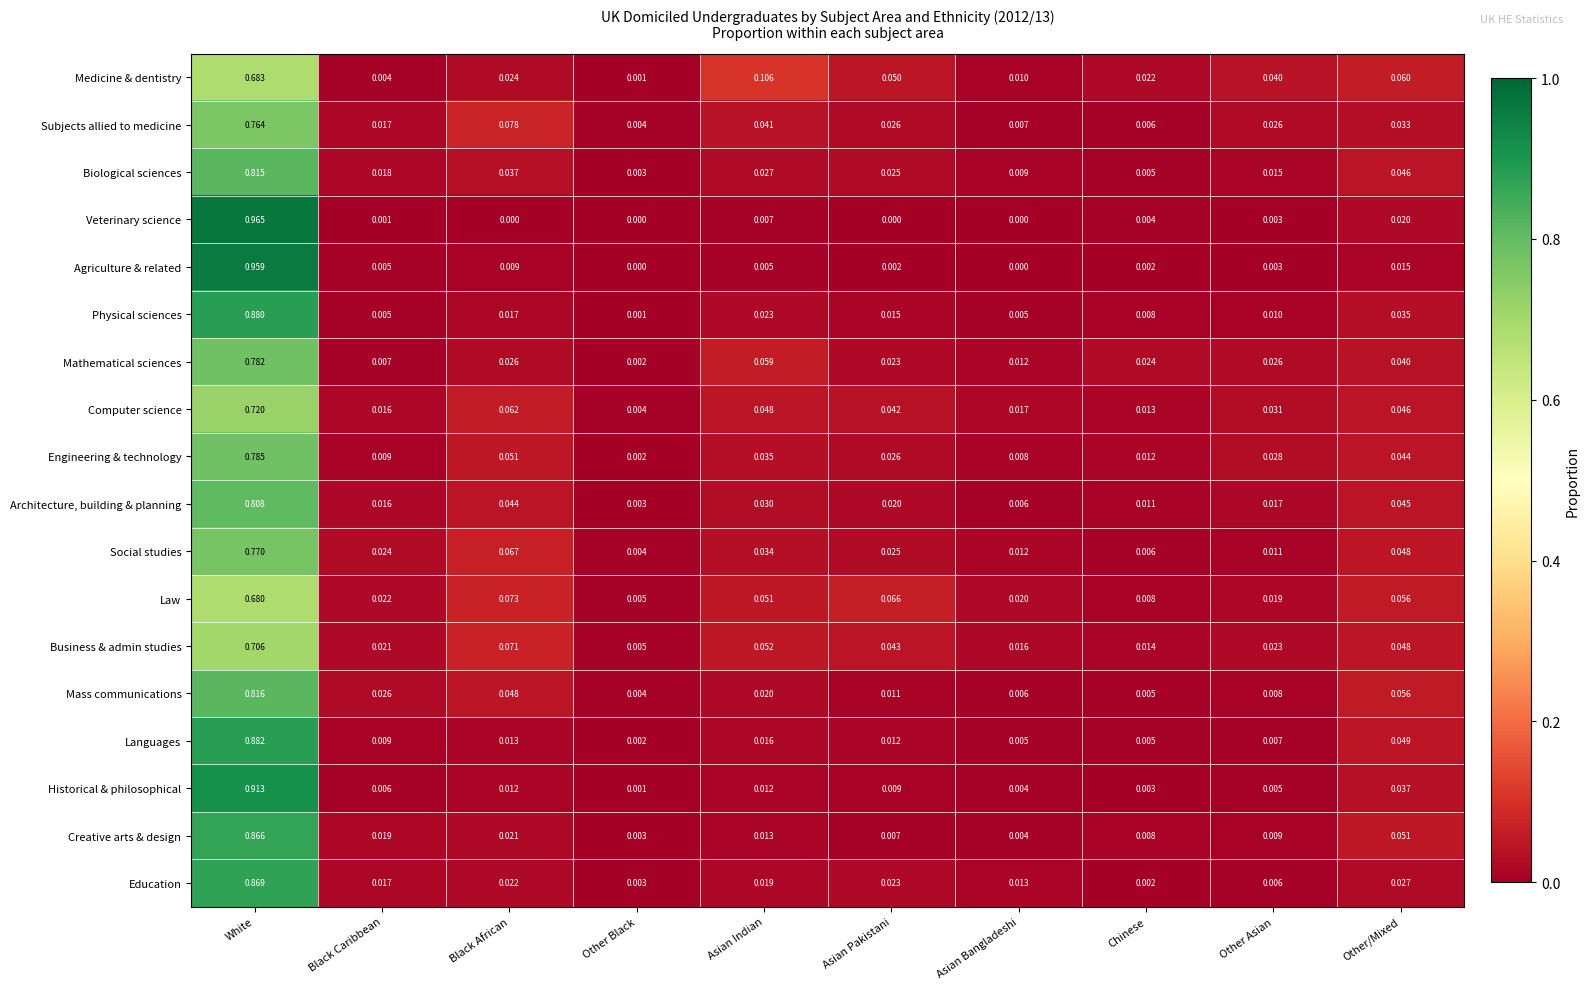

Between Other Black and Asian Pakistani, which series saw the biggest shift?

Law